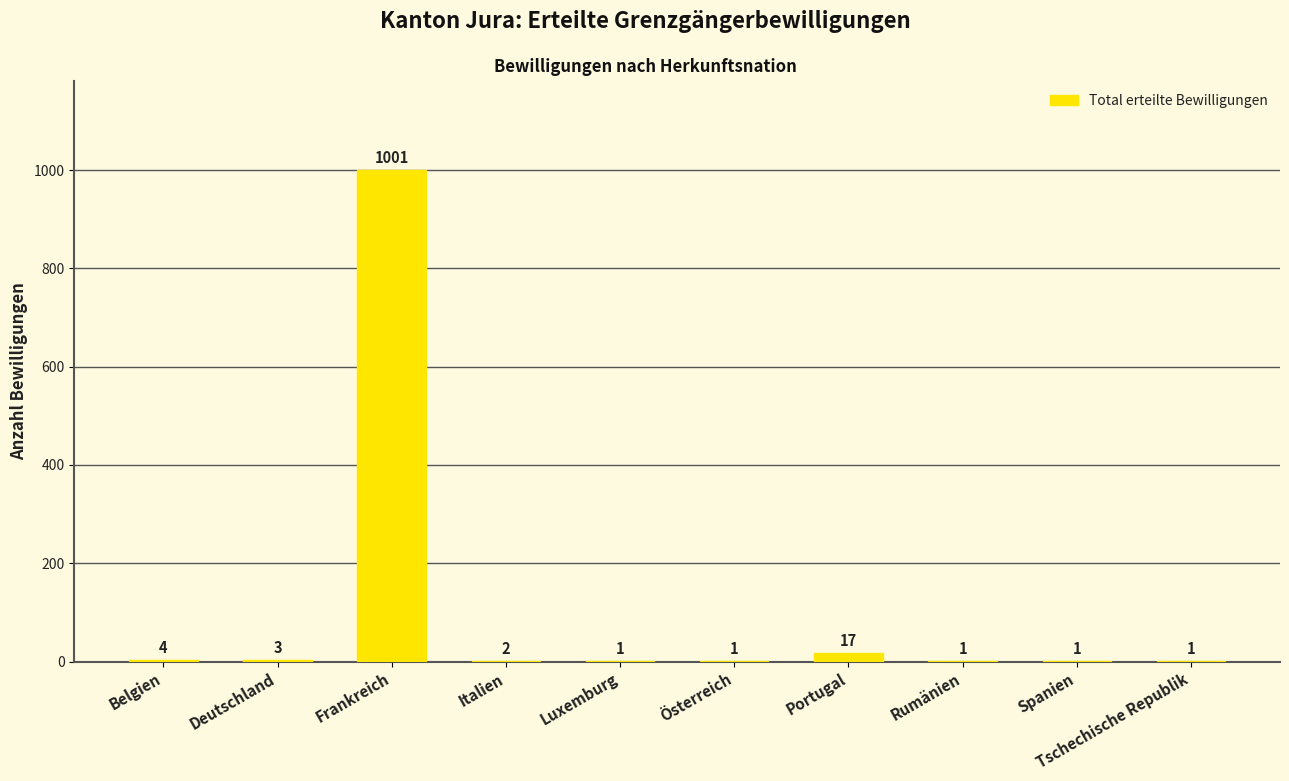

Reading right to left, transcribe all the data shown in this chart.

1	1	1	17	1	1	2	1001	3	4